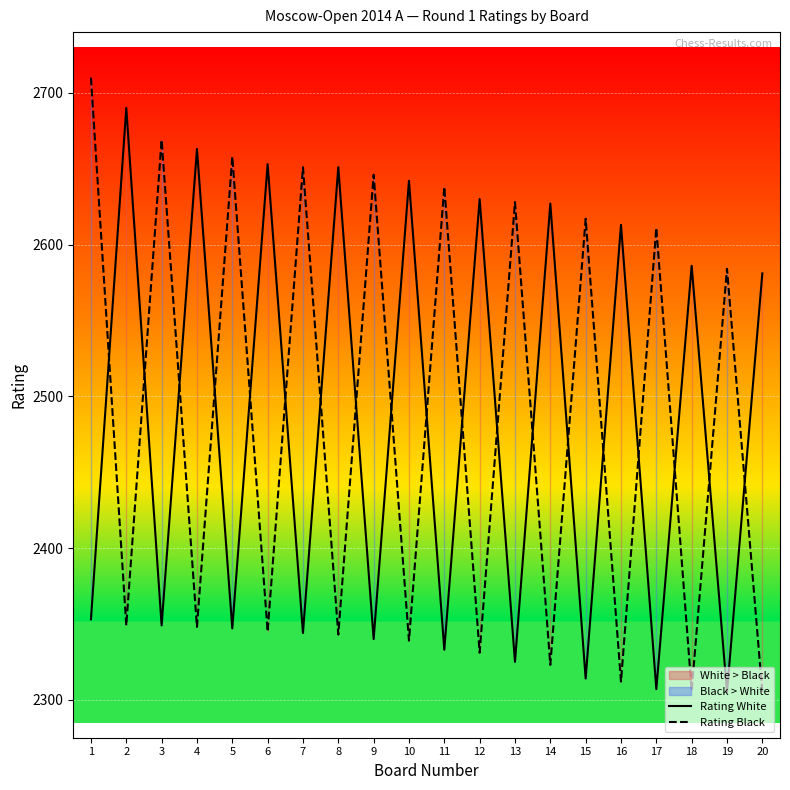

What is the greatest value displayed?

2710